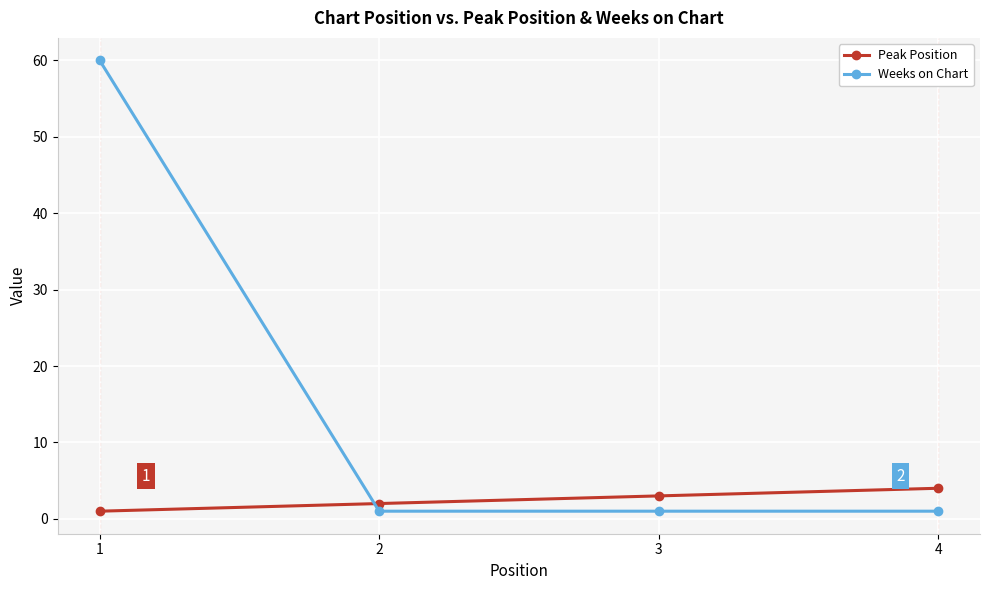

At which category is the sum across all series the highest?

1